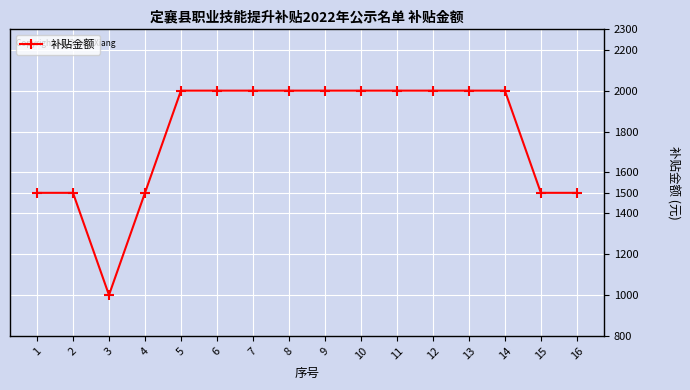

What is the difference between the maximum and second lowest values?

500